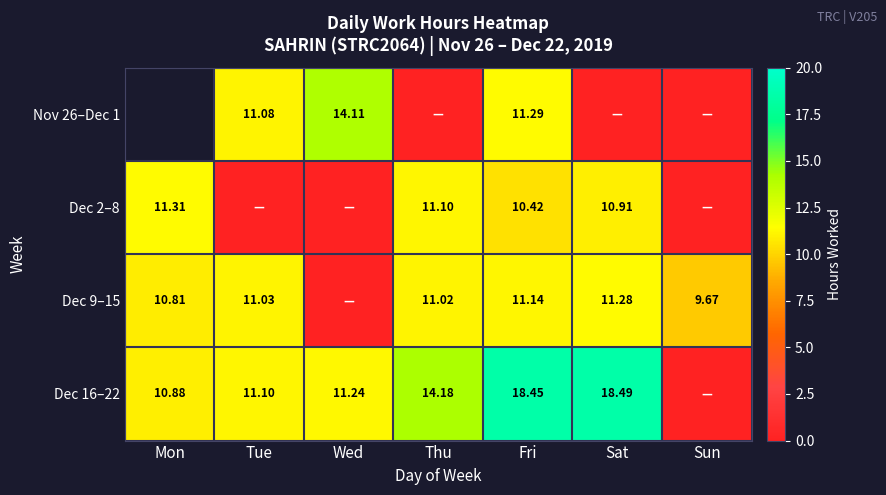

Between Thu and Wed, which is larger?

Wed